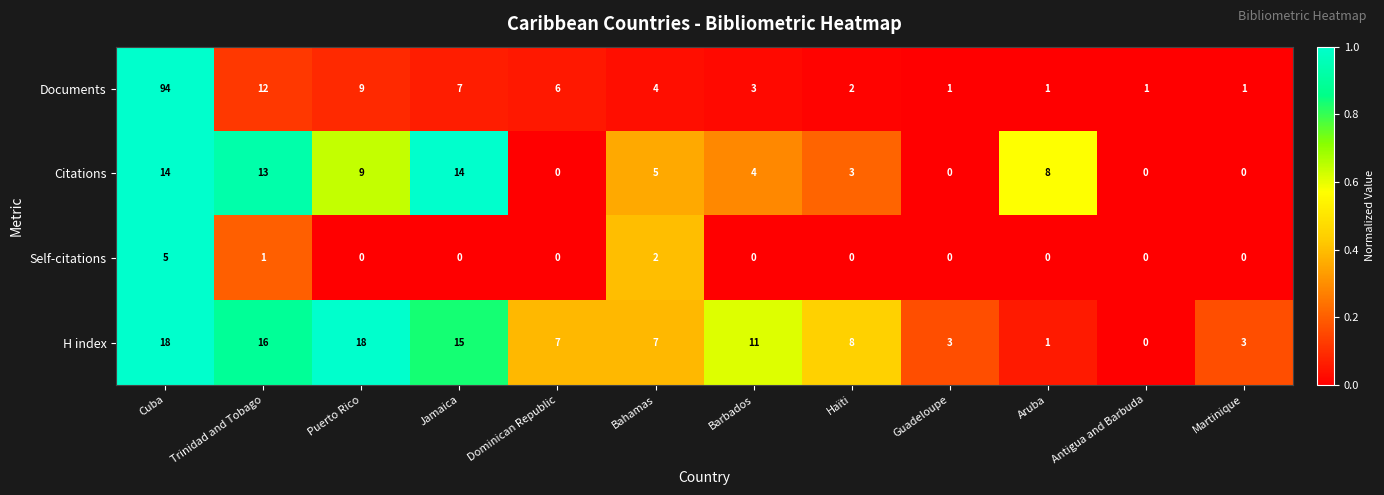

At how many categories does at least one series exceed 0?

12